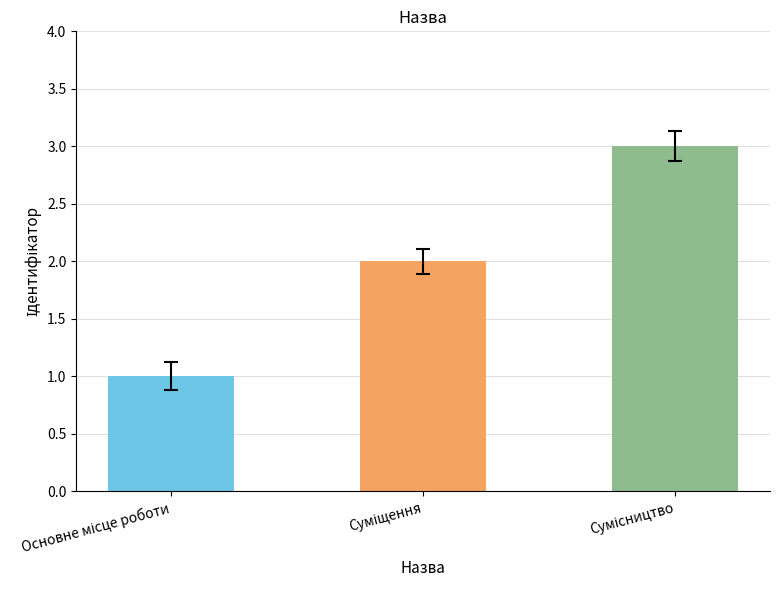

What is the greatest value displayed?

3